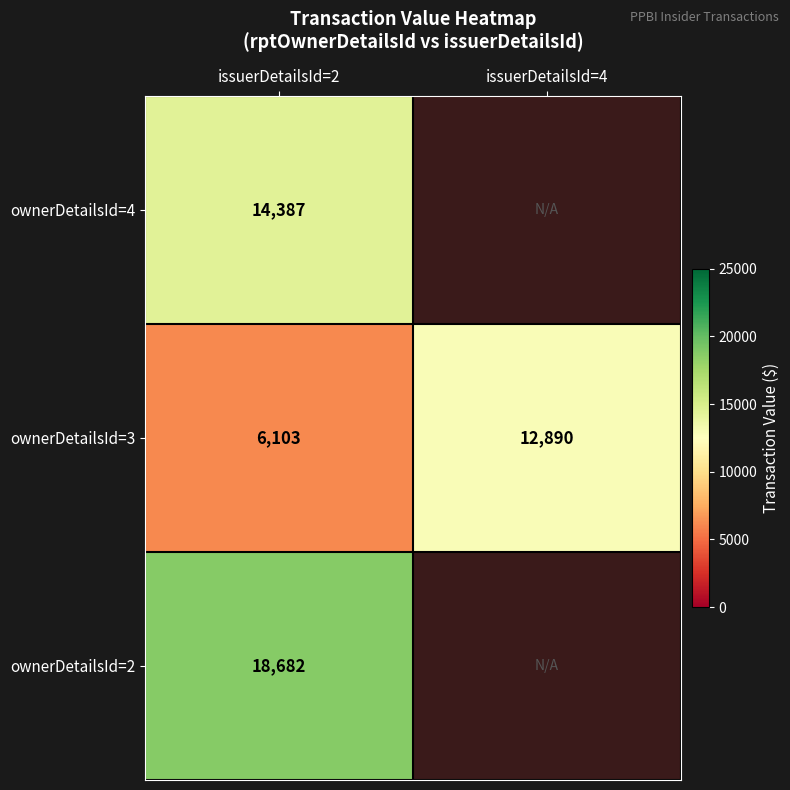

Is the value of ownerDetailsId=3 at issuerDetailsId=4 greater than the value of ownerDetailsId=2 at issuerDetailsId=2?

No